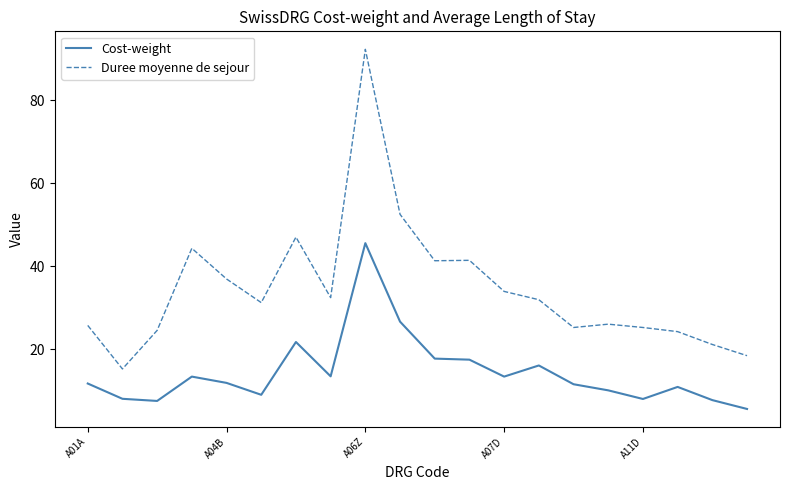

What are all the series names shown in the legend?

Cost-weight, Duree moyenne de sejour